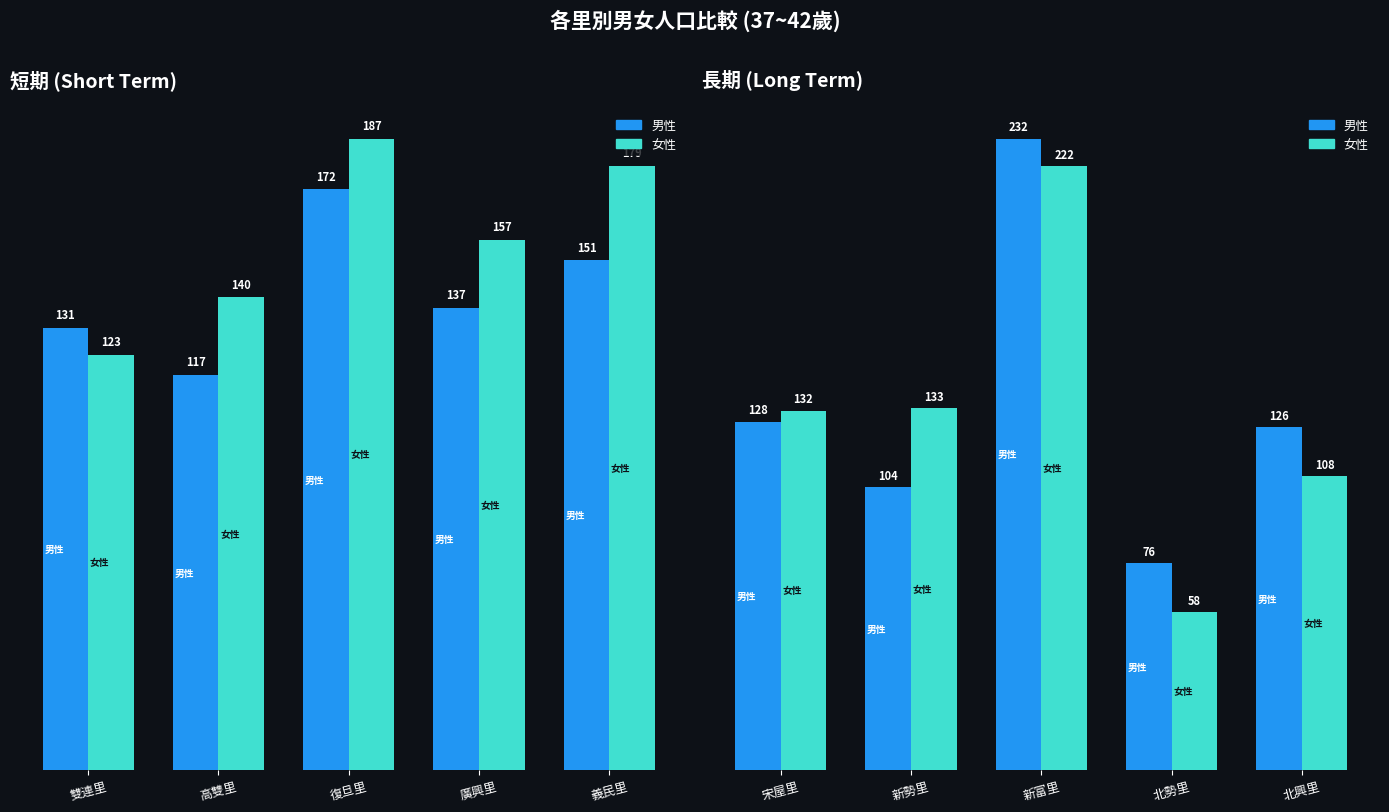

How many bars are there in each group?

2